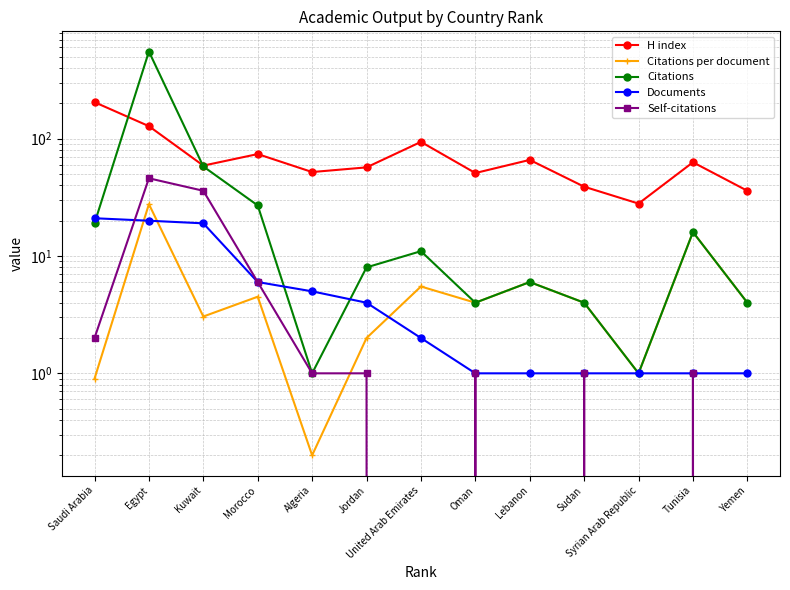

What is the label of the 5th point from the left?

Algeria